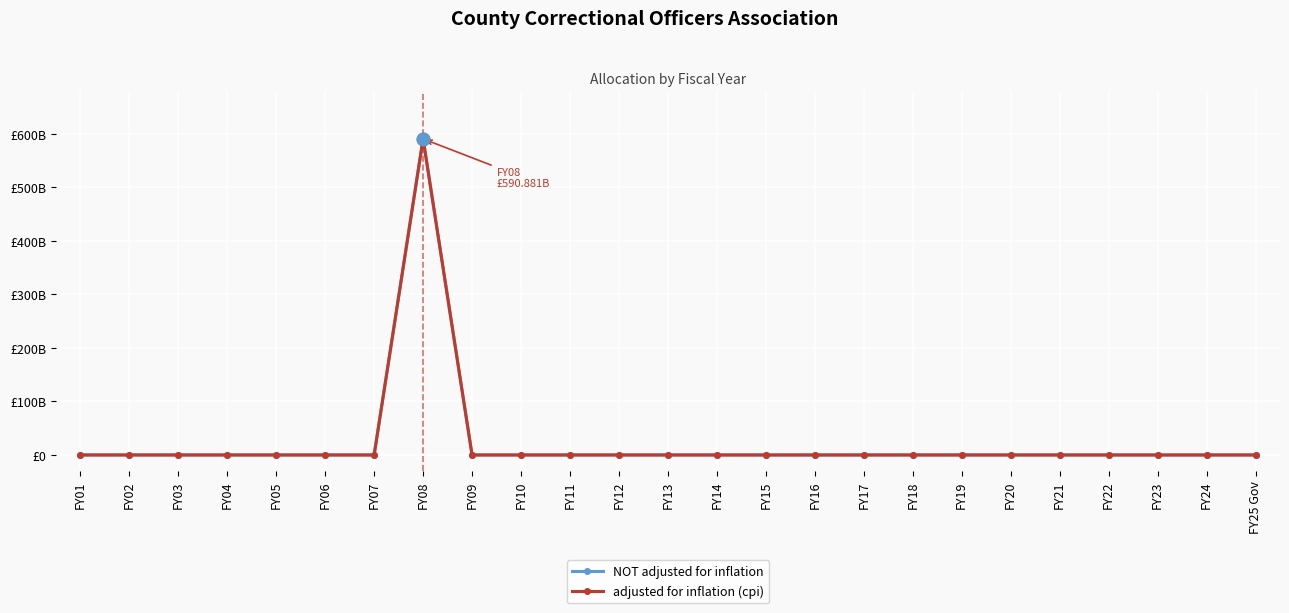

At how many categories does at least one series exceed 578967746691?

1